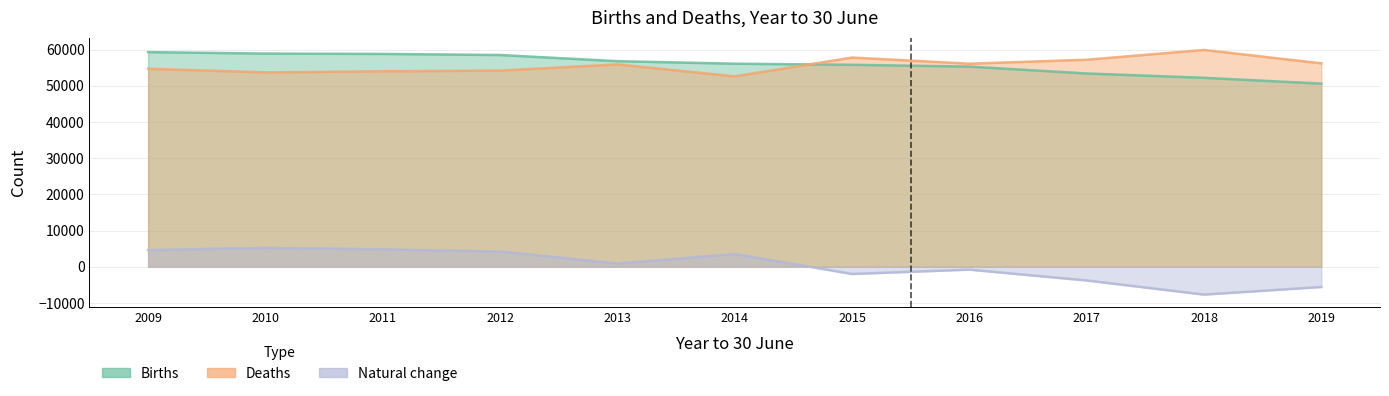

True or false: Births and Natural change intersect in this chart.

False